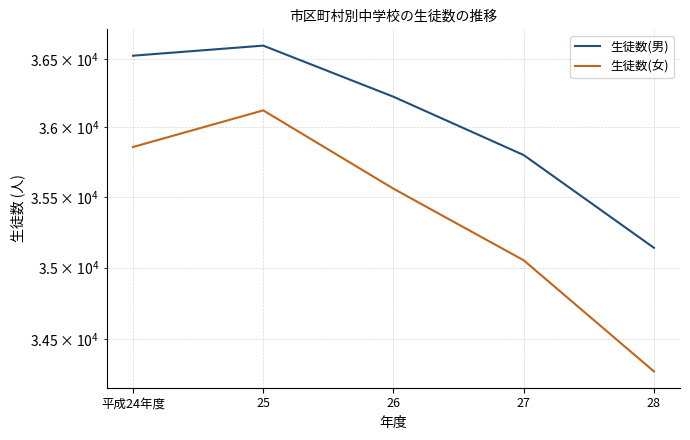

Reading left to right, what are all the values shown in this chart?

生徒数(男): 平成24年度=36523	25=36597	26=36223	27=35801	28=35140
生徒数(女): 平成24年度=35859	25=36124	26=35560	27=35052	28=34278